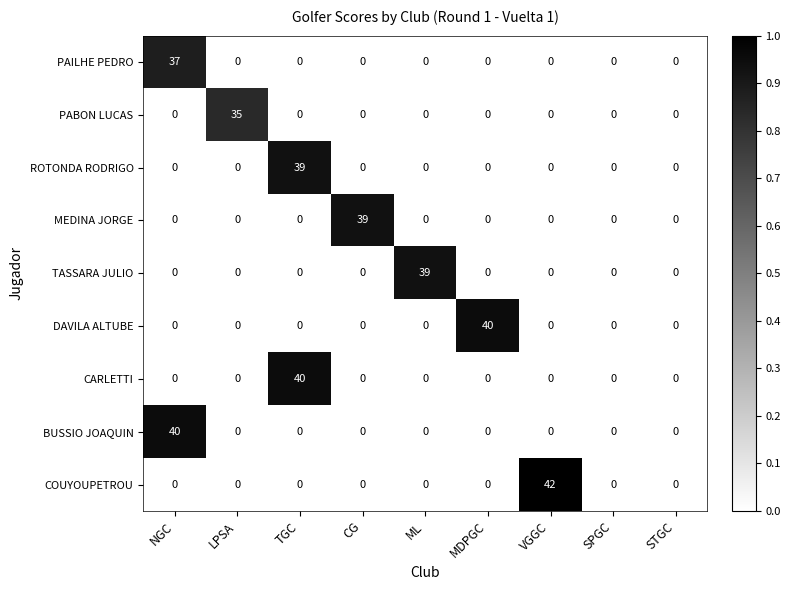

What is the greatest value displayed?

42